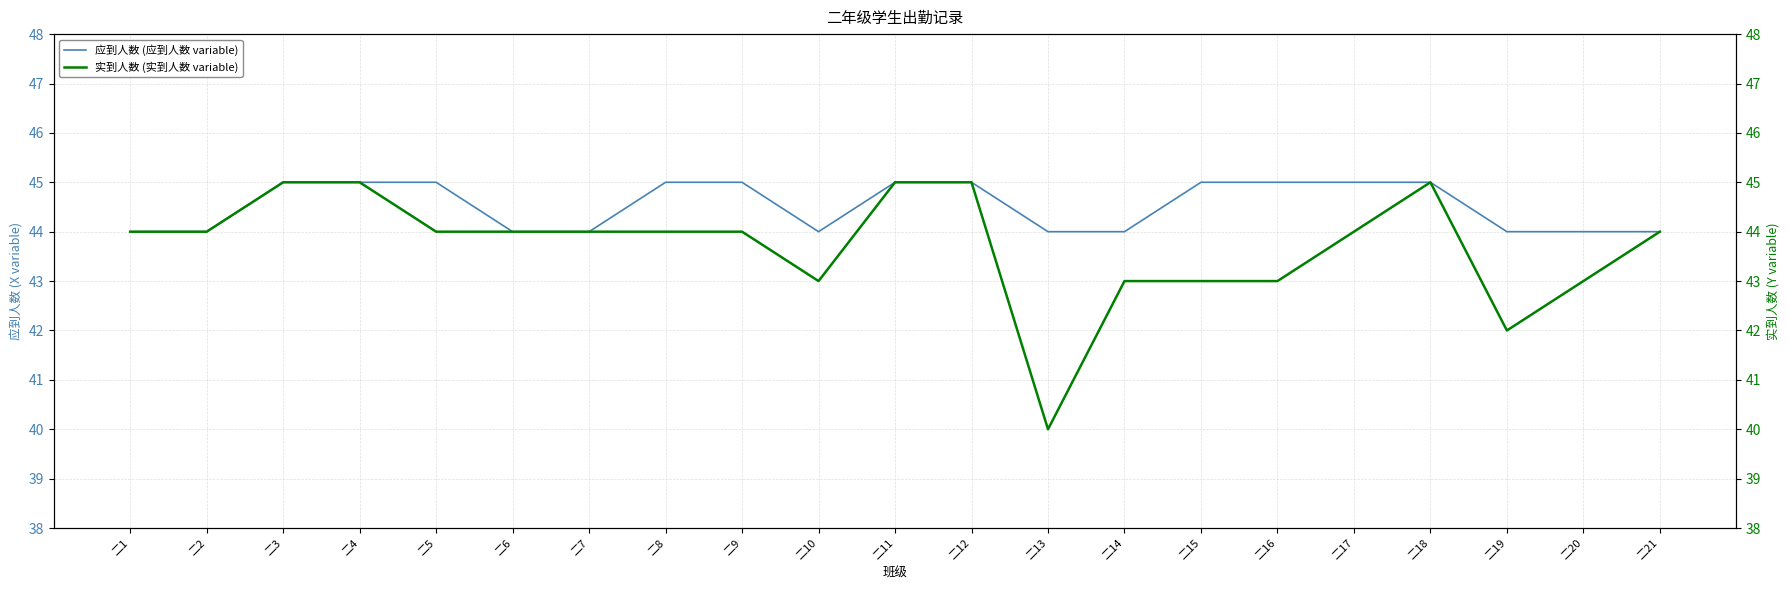

What are all the series names shown in the legend?

应到人数 (应到人数 variable), 实到人数 (实到人数 variable)